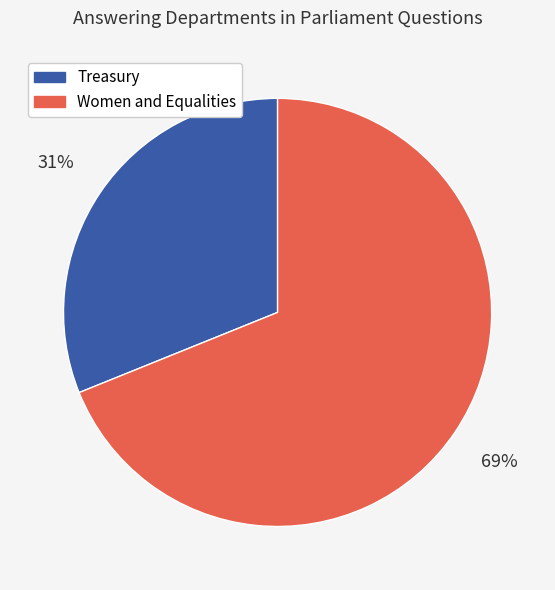

Which category has the smallest portion of the pie?

Treasury